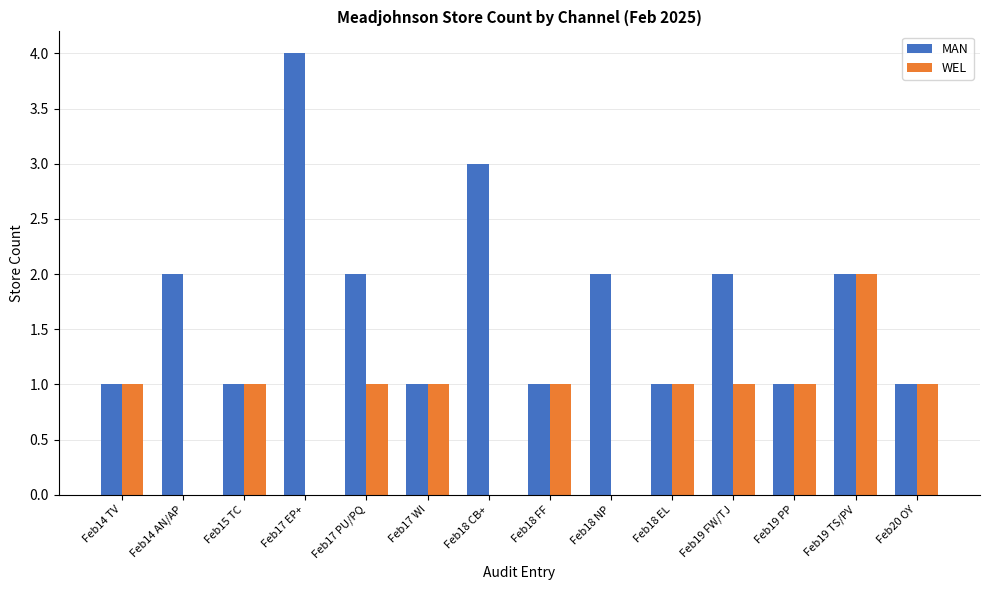

Which series has the largest range (max minus min)?

MAN